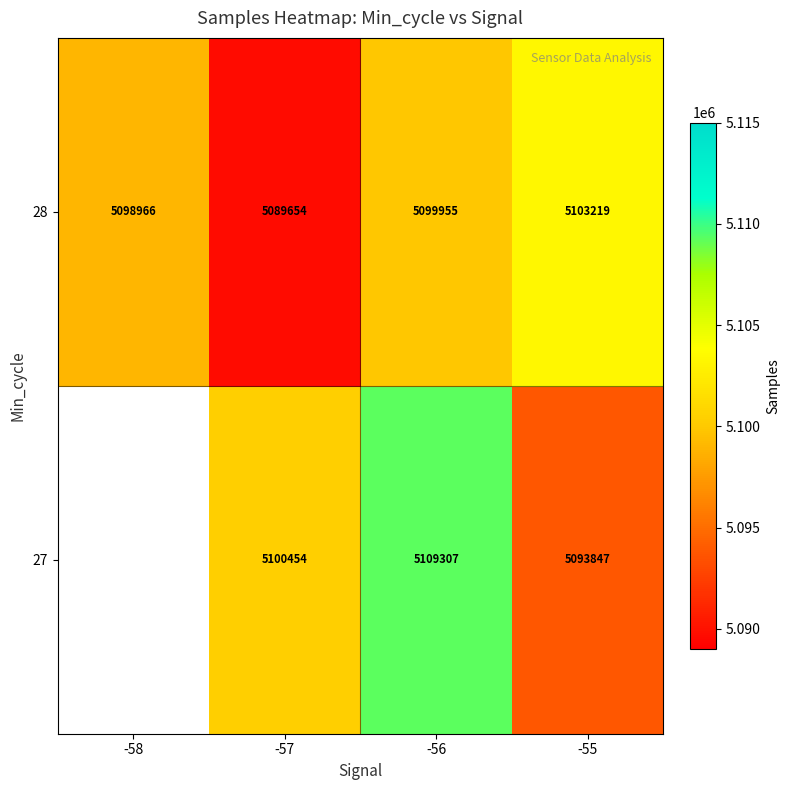

True or false: 28 has a value of 5089654.0 at -57.

True